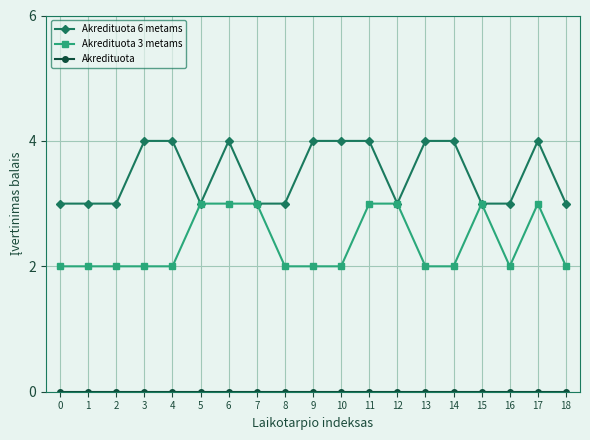

What is the difference between the highest and lowest values at 10?

4